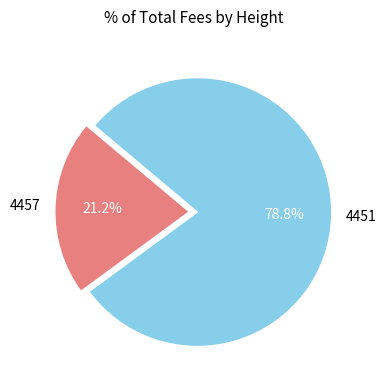

Is there a majority slice in this chart?

Yes